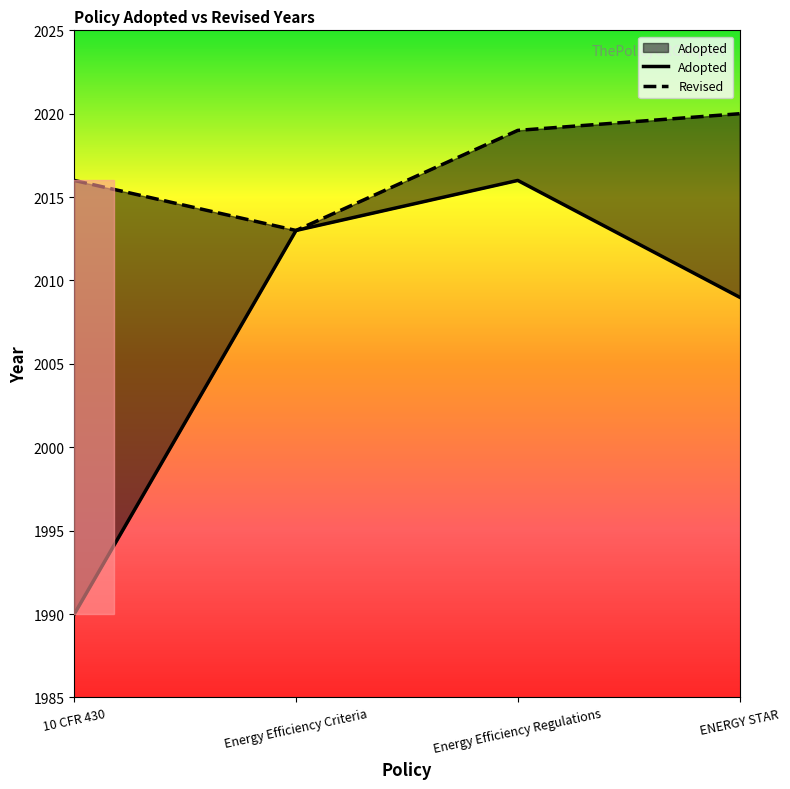

What is the change in value from 10 CFR 430 to Energy Efficiency Regulations?

+26